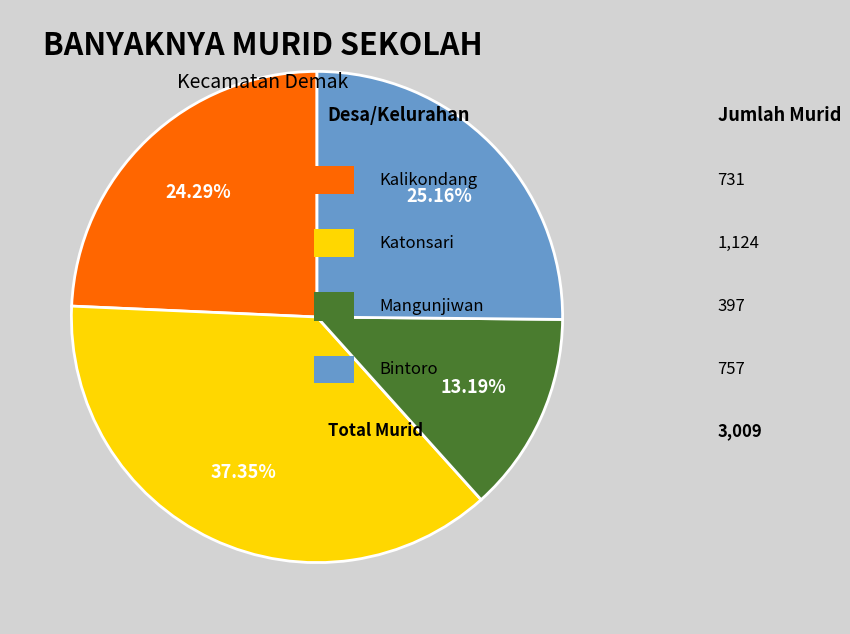

Count the number of slices in the pie.

4